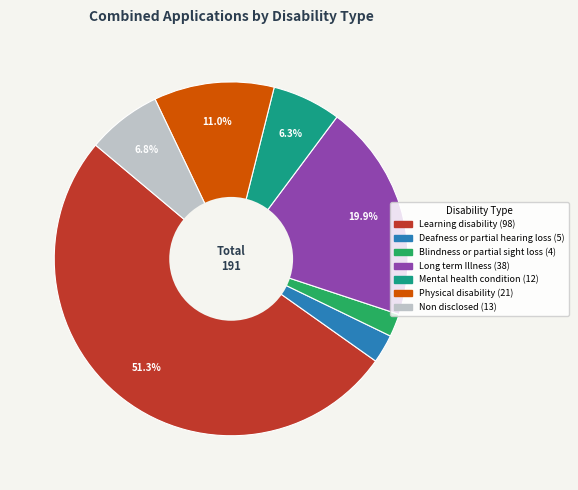

How many segments does this pie chart have?

7